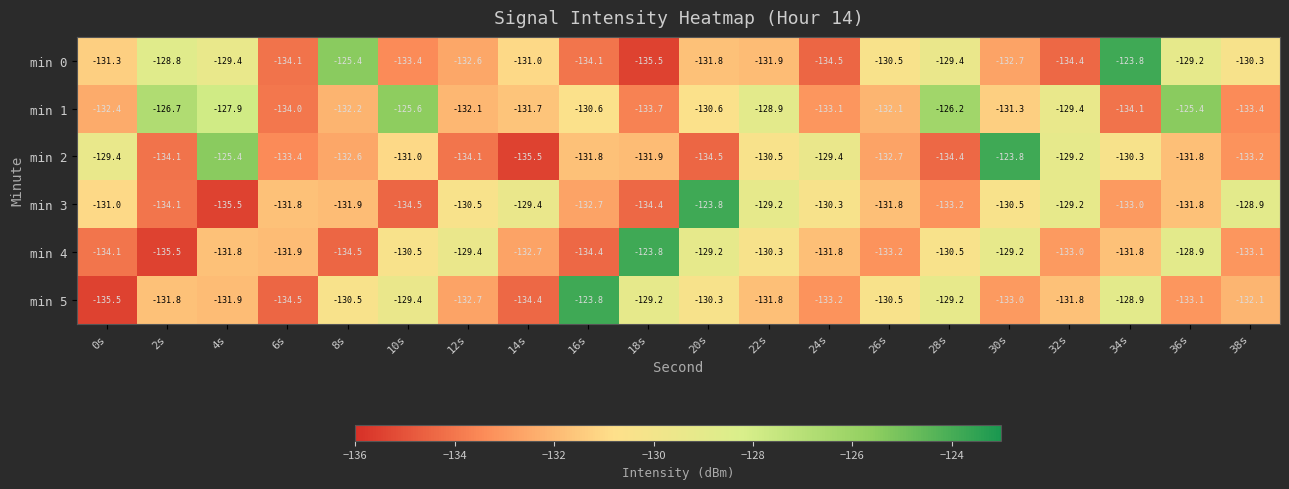

Is it true that min 1 equals -125.6 at 10s?

True